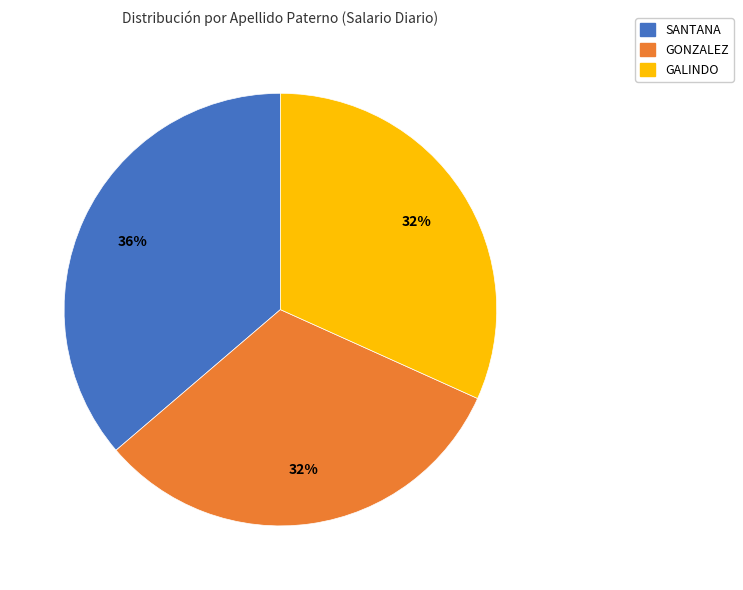

To the nearest percent, what is the combined percentage of GALINDO and SANTANA?

68%